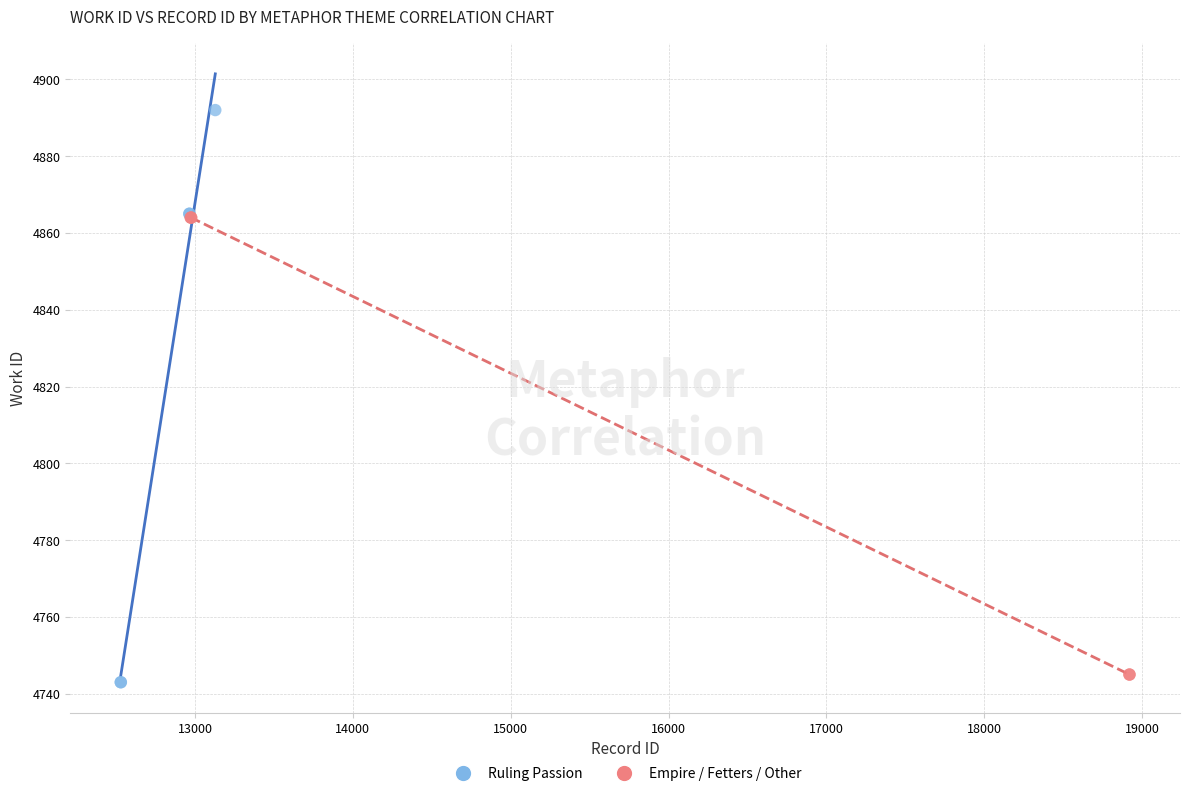

Which series has the widest spread of Y values?

Ruling Passion